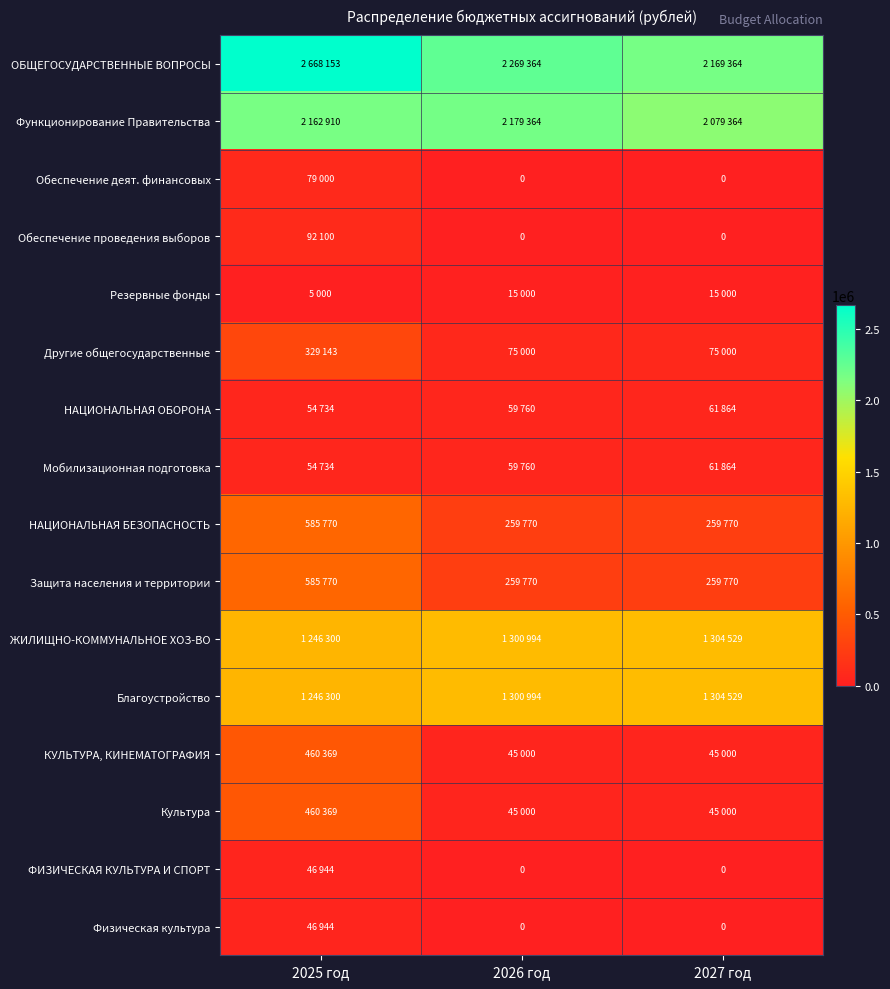

At which label is ЖИЛИЩНО-КОММУНАЛЬНОЕ ХОЗ-ВО closest to 1275414?

2026 год